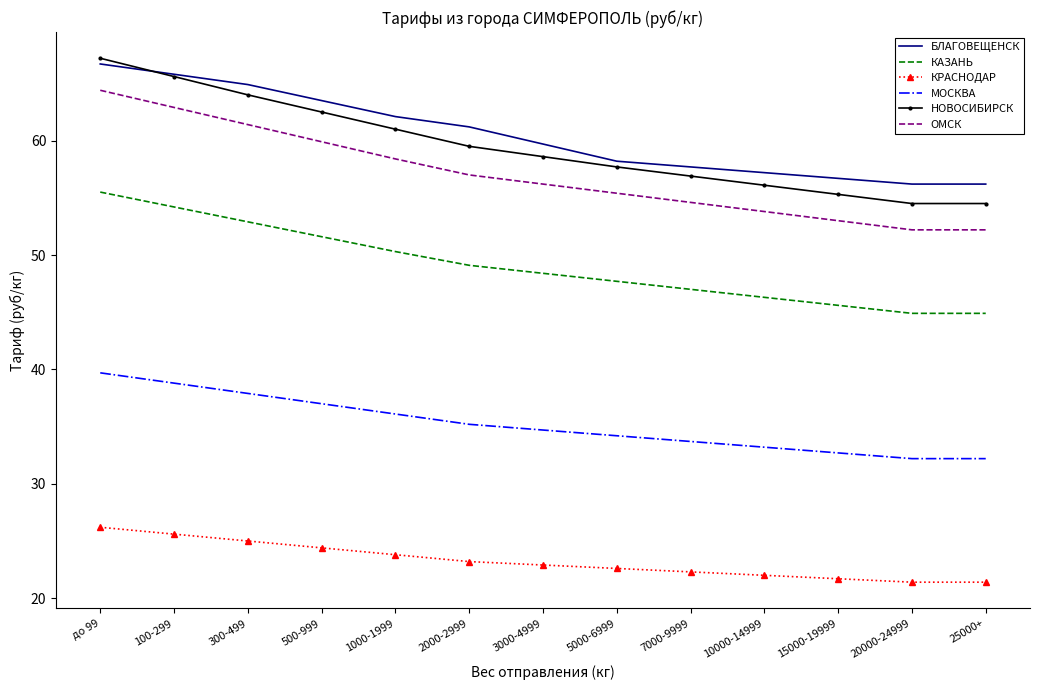

What is the smallest value displayed?

21.4